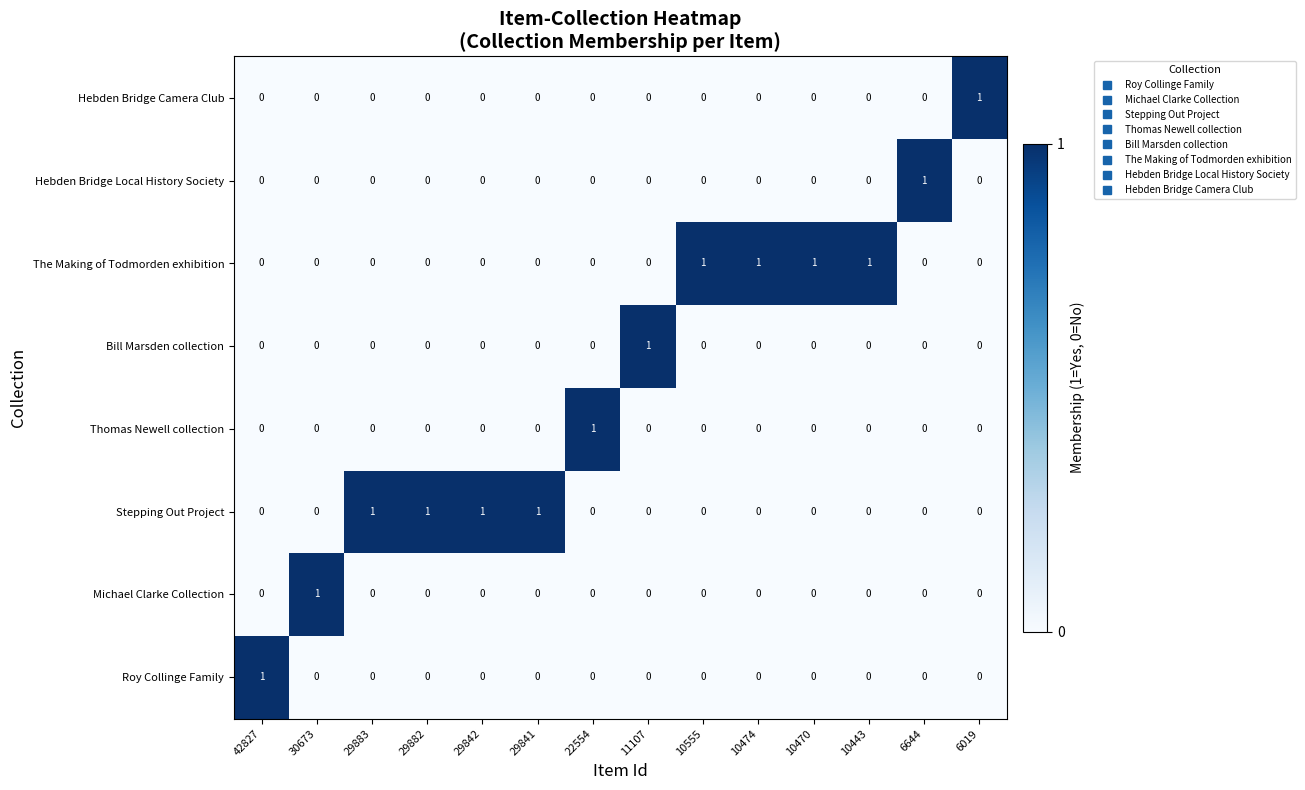

Is it true that Hebden Bridge Local History Society equals 0 at 30673?

True